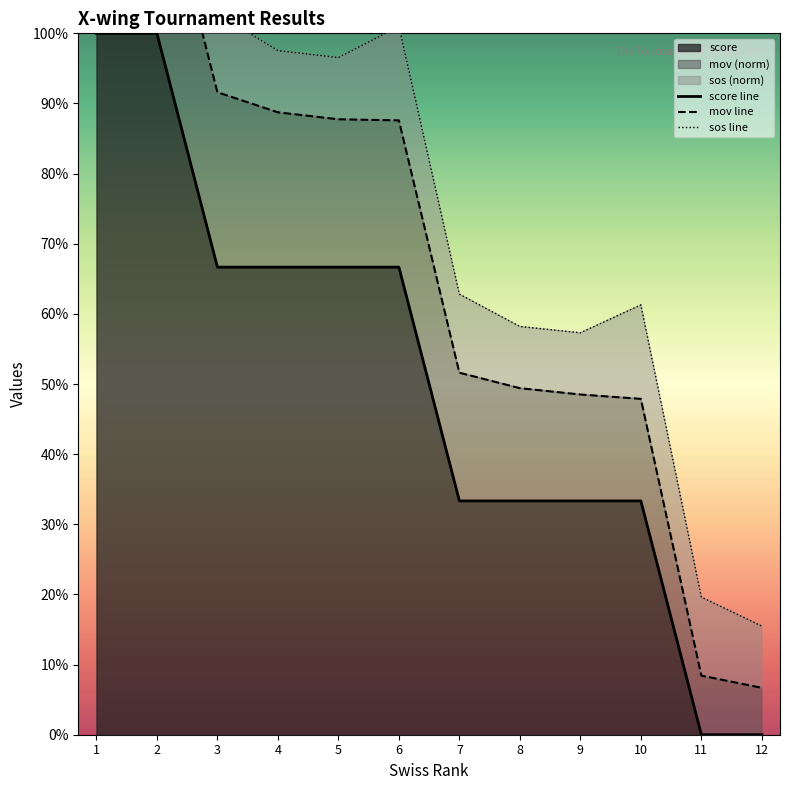

Which category has the lowest value across all series?

11